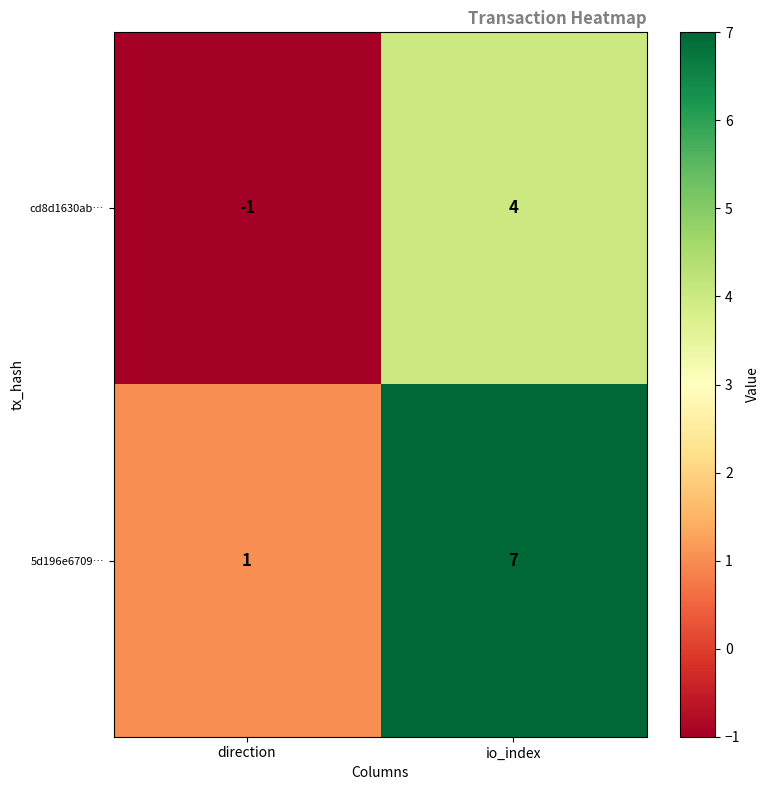

What is the approximate value of 5d196e6709… at io_index?

7